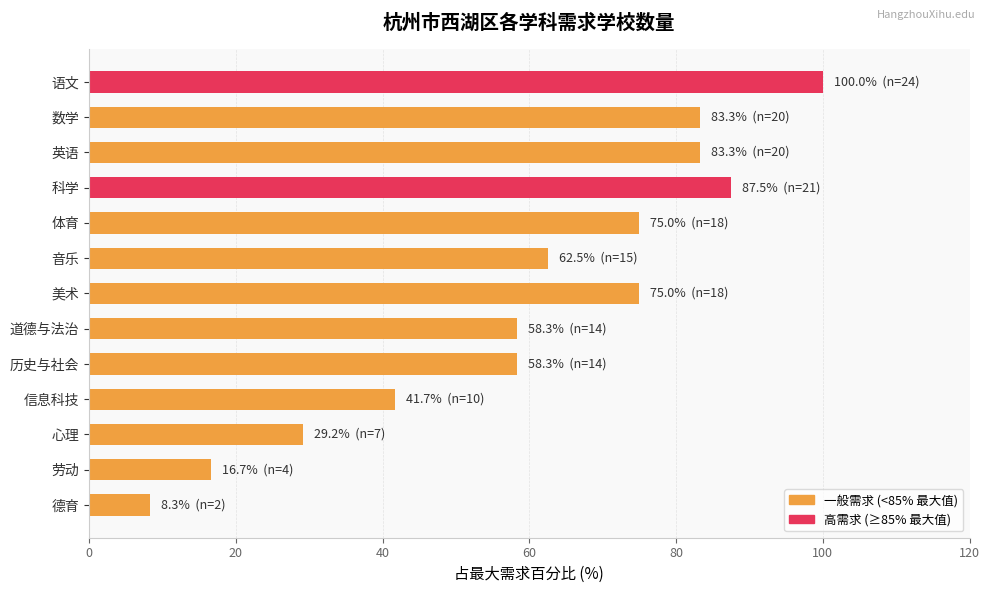

Which label corresponds to the smallest value in the chart?

德育